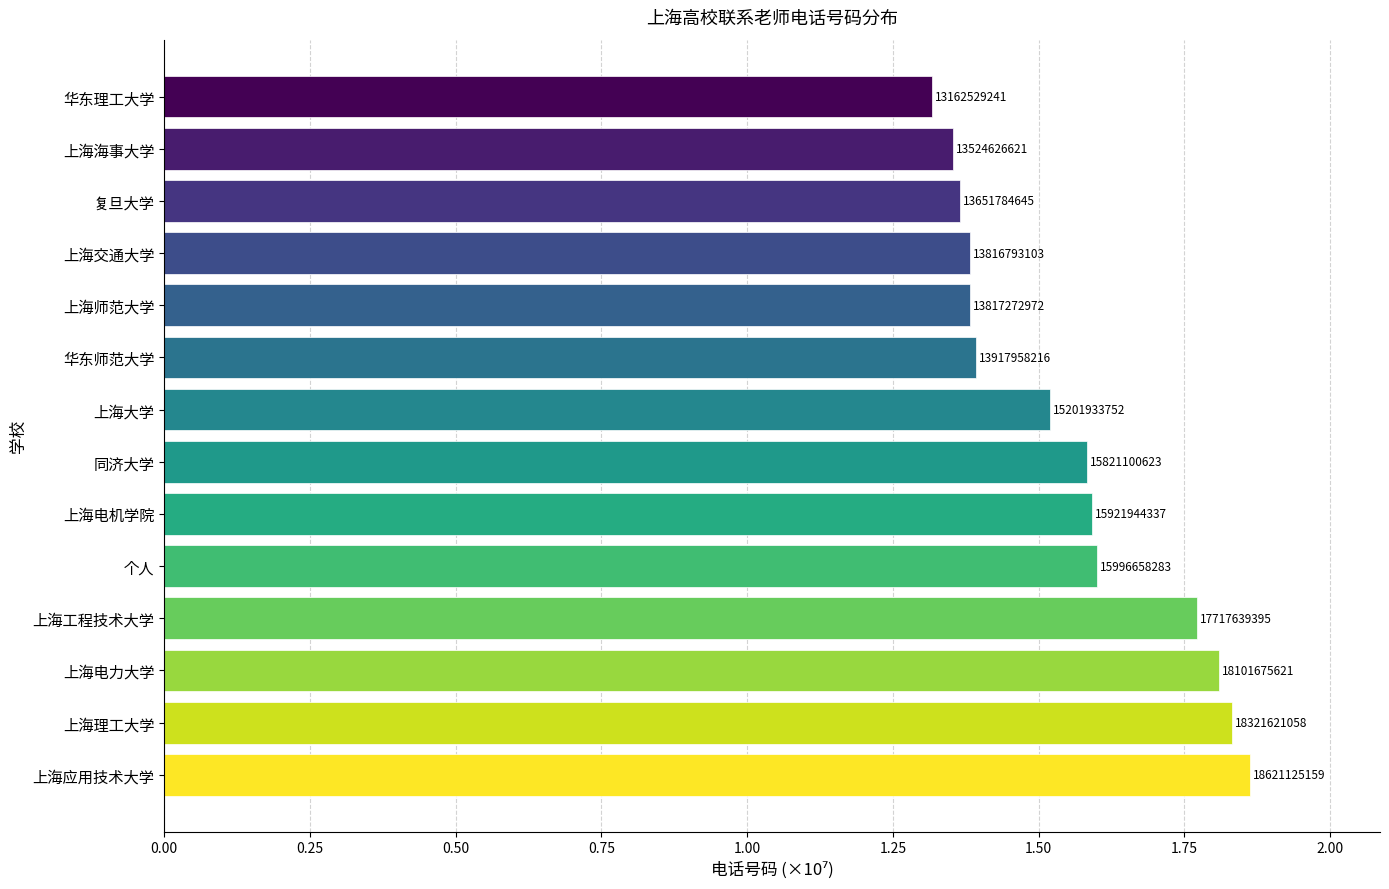

How many values exceed 15821100623?

6